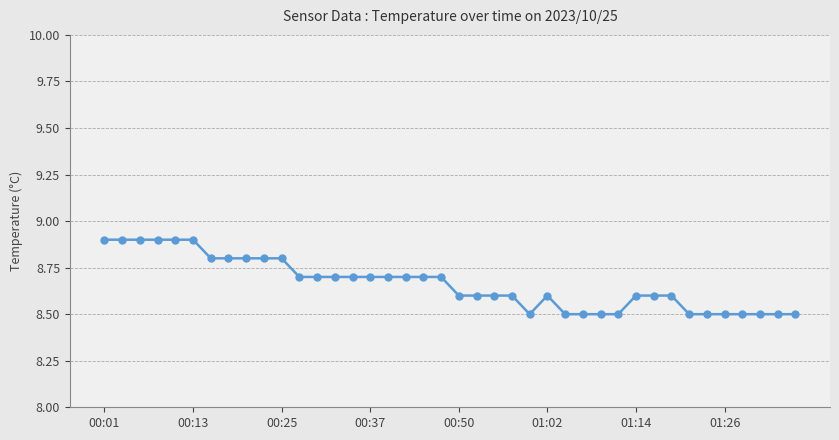

What is the difference between the second highest and second lowest values?

0.4